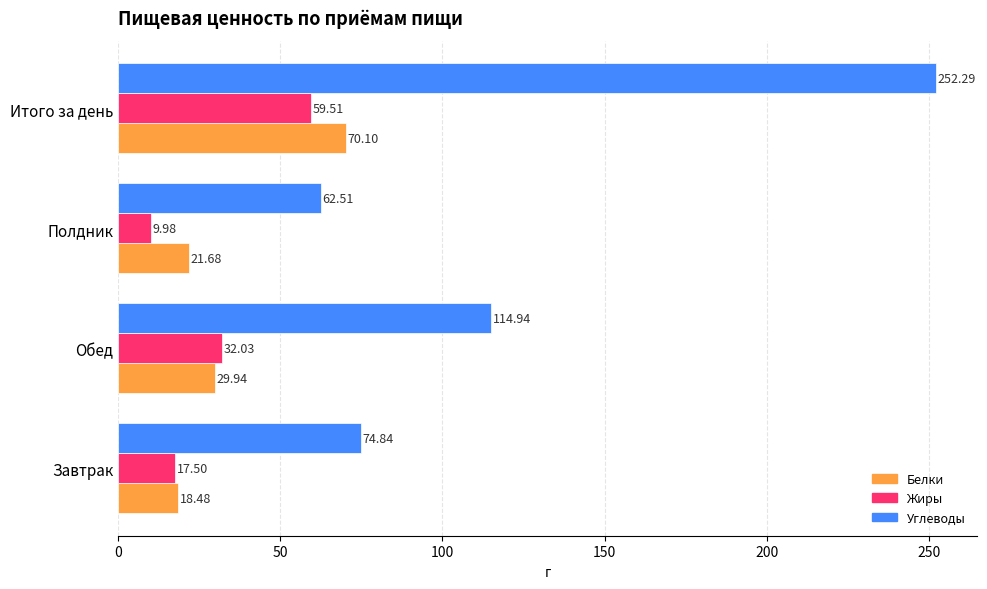

Which series has the largest total across all categories?

Углеводы